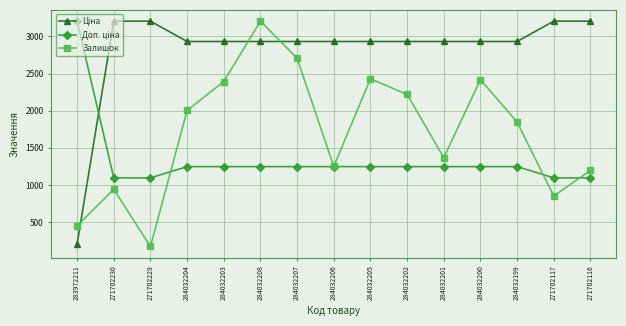

What is the minimum value for Залишок?

172.1